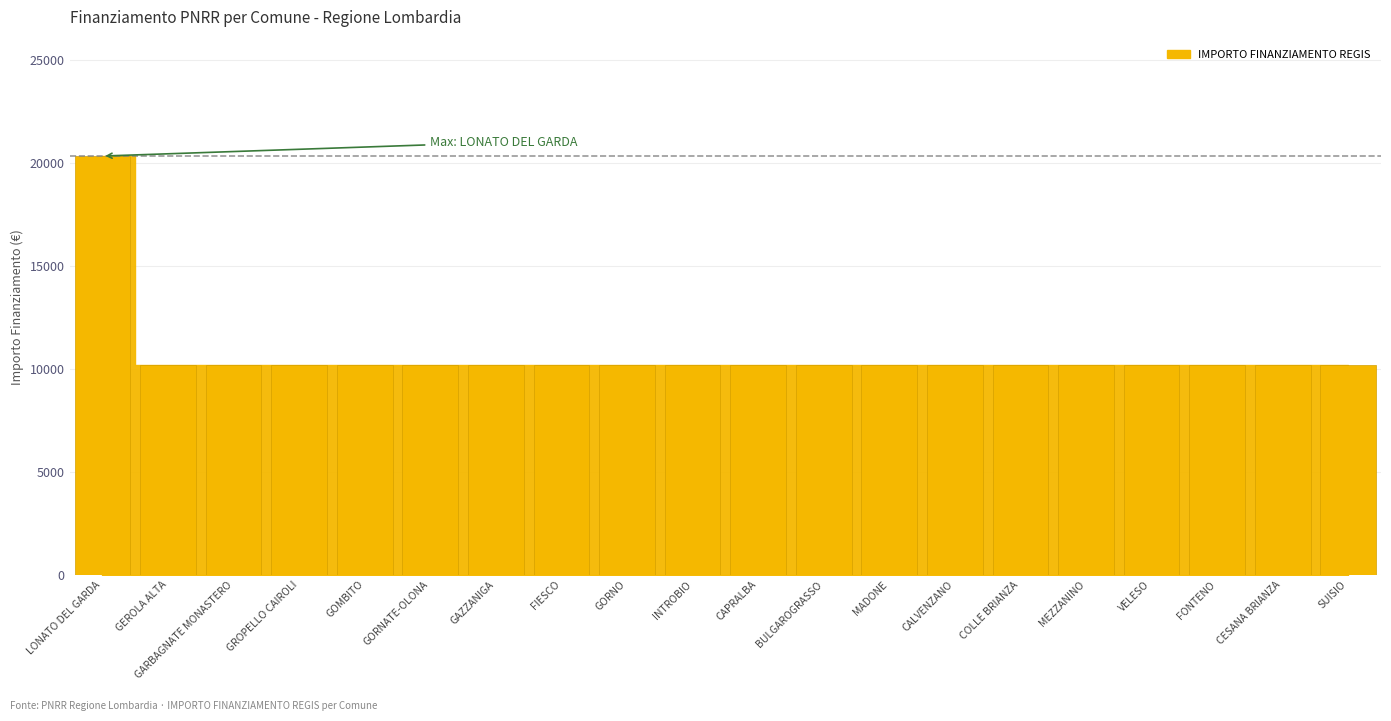

Read the value at LONATO DEL GARDA, to the nearest 10.

20340